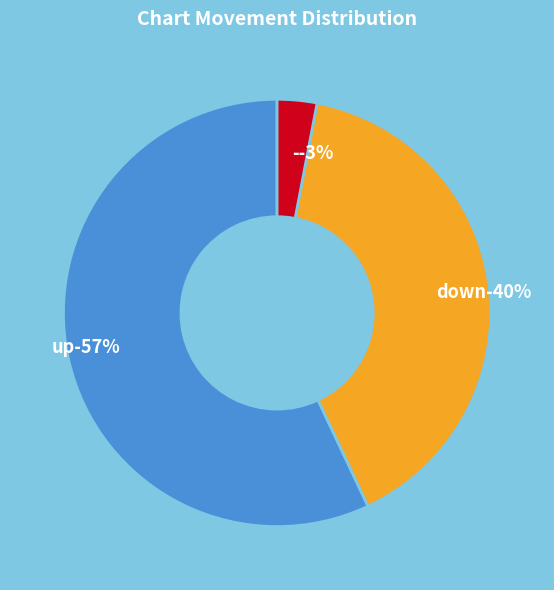

To the nearest percent, what is the average slice percentage?

33%